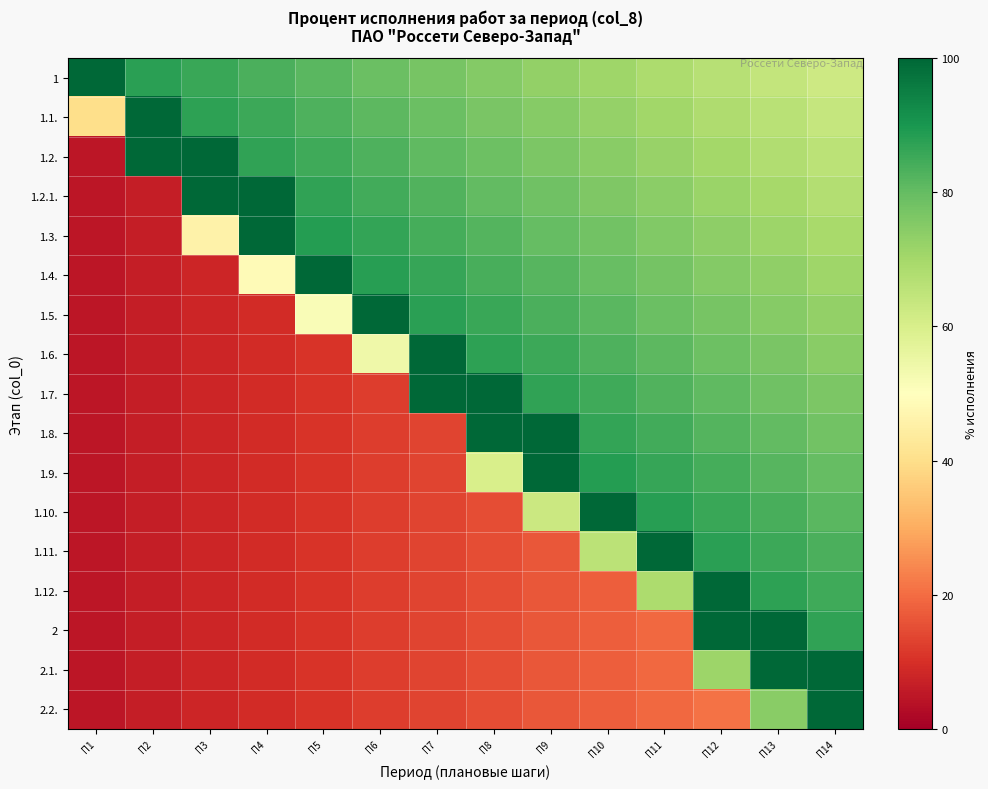

What is the smallest value displayed?

5.0